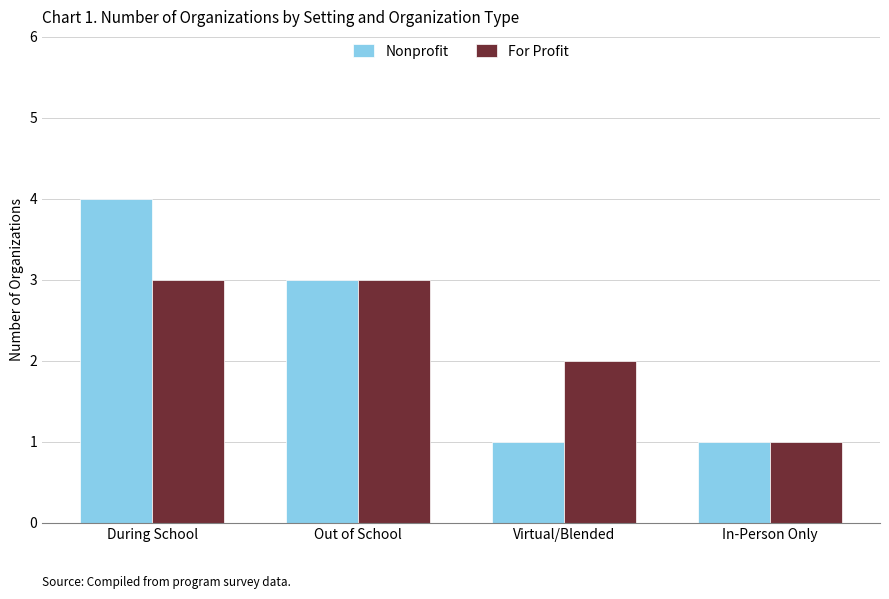

What is the label of the 1st bar from the left?

During School